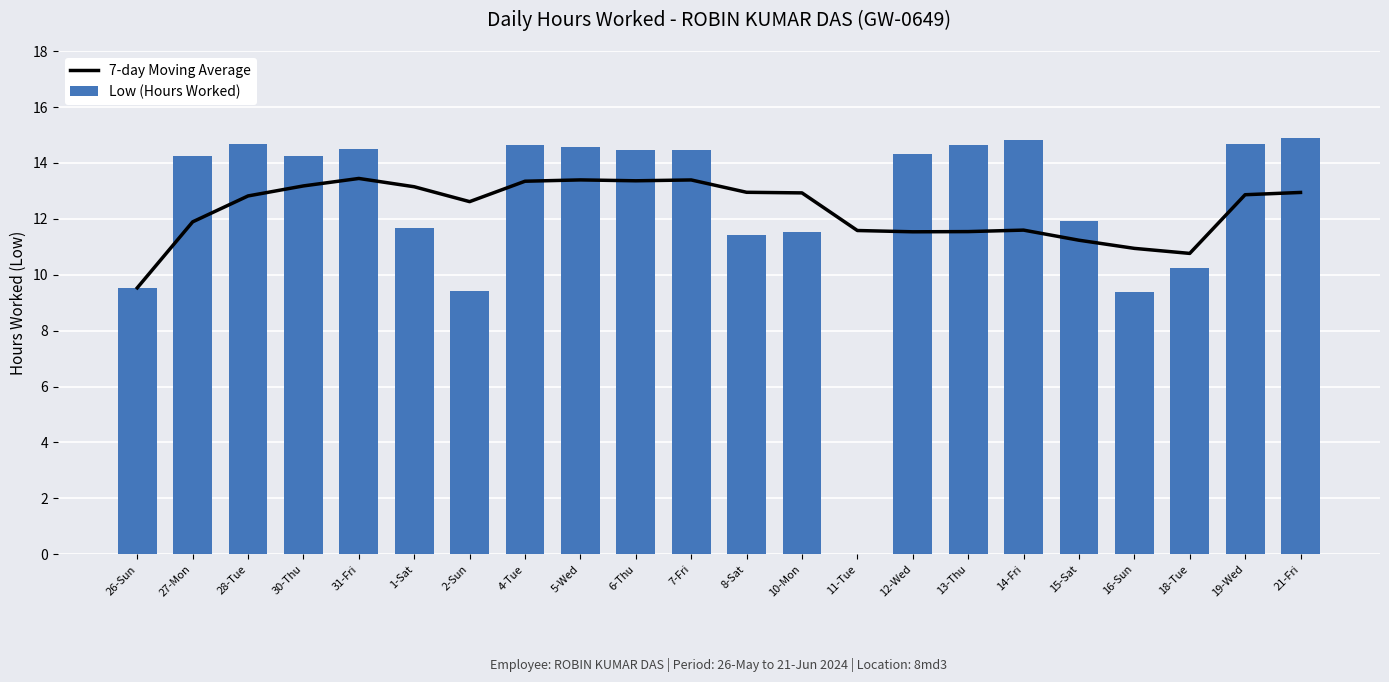

What is the value of the Low (Hours Worked) bar at the 7th from the left?

9.4